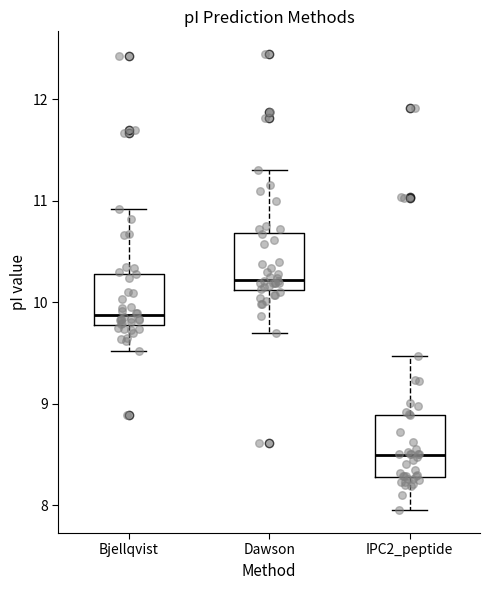

Reading left to right, transcribe this box plot: for each box, give where its median line is, the range the box spans, and where its two whiskers end, as read against the y-axis. The values are not printed on the chart, so give them approximately, as read against the axis.

Bjellqvist: median 9.9, box 9.8 to 10.3, whiskers 9.5 to 10.9
Dawson: median 10.2, box 10.1 to 10.7, whiskers 9.7 to 11.3
IPC2_peptide: median 8.5, box 8.3 to 8.9, whiskers 8.0 to 9.5